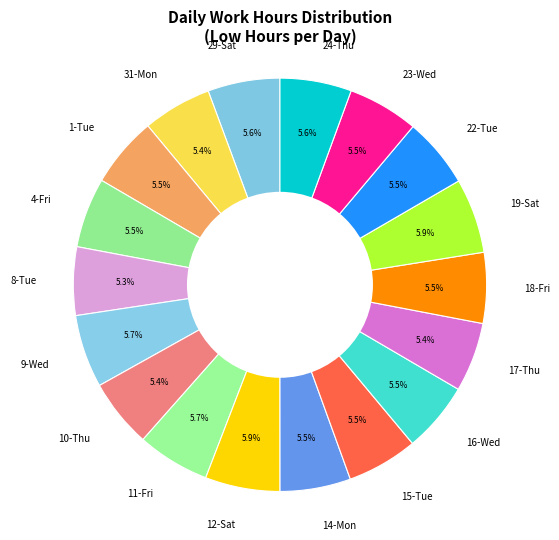

What percentage is NOT represented by 12-Sat?

94.1%